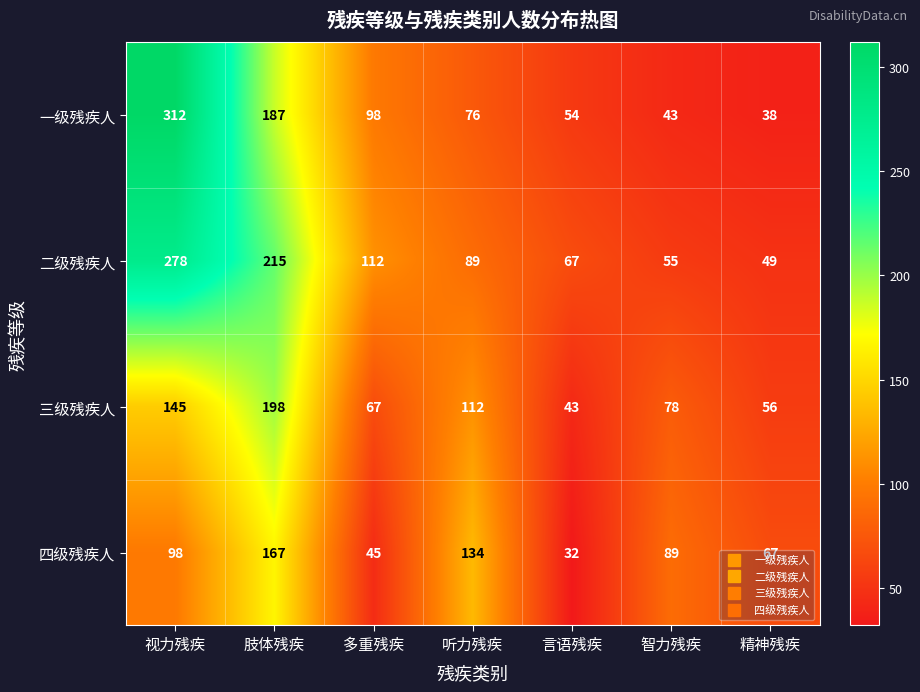

What is the smallest value displayed?

32